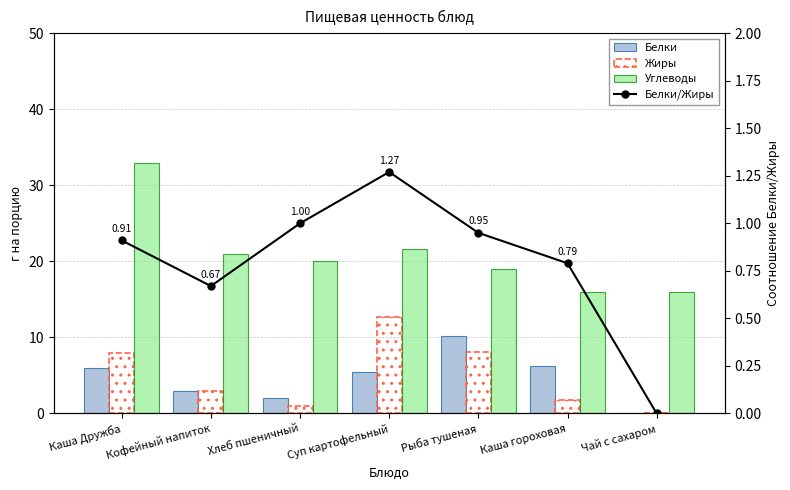

What is the difference between the second highest and minimum values in the Углеводы series?

5.7